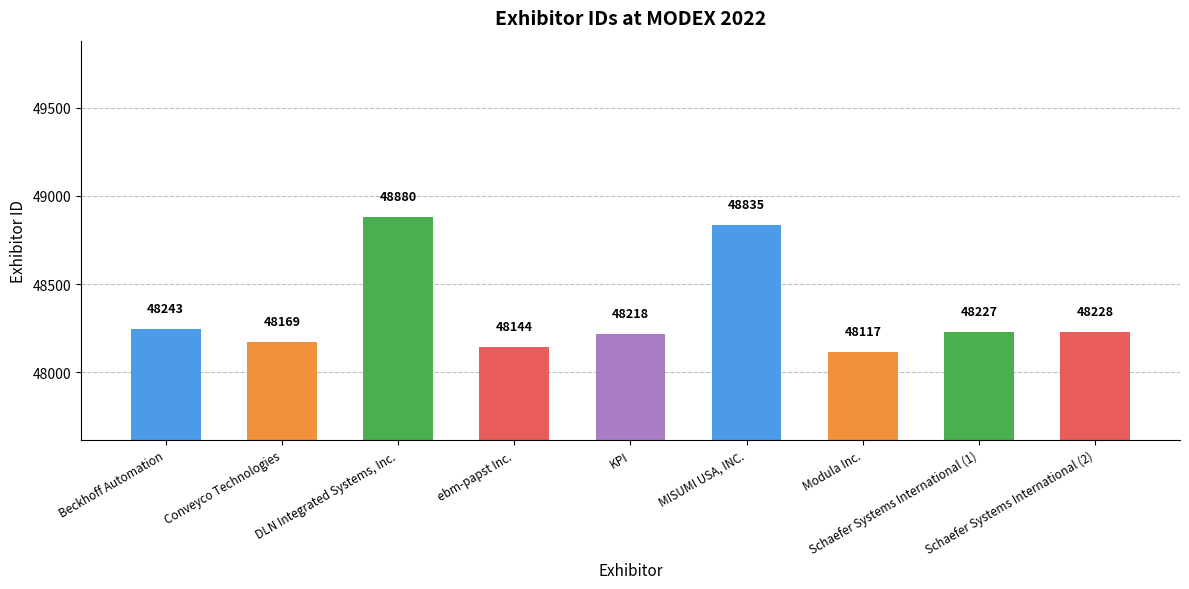

What is the change in value from ebm-papst Inc. to Schaefer Systems International (2)?

+84